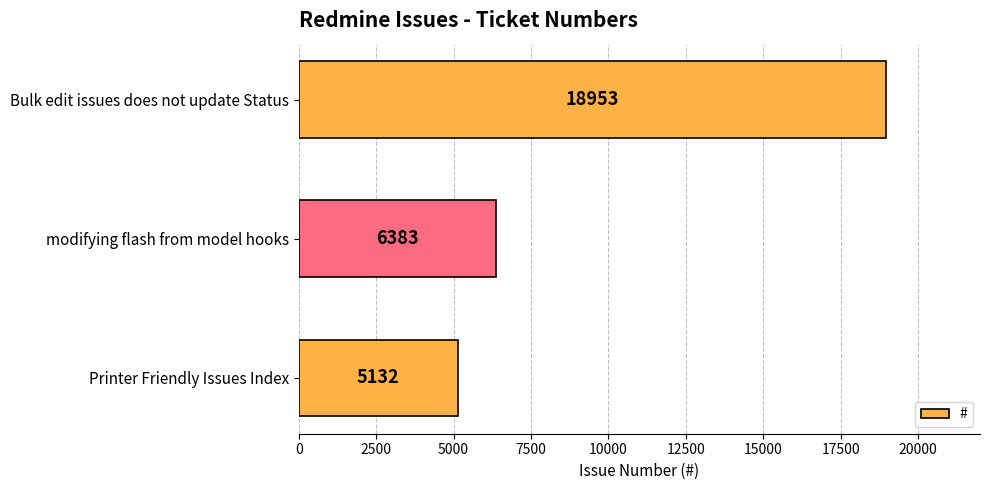

What is the smallest value displayed?

5132